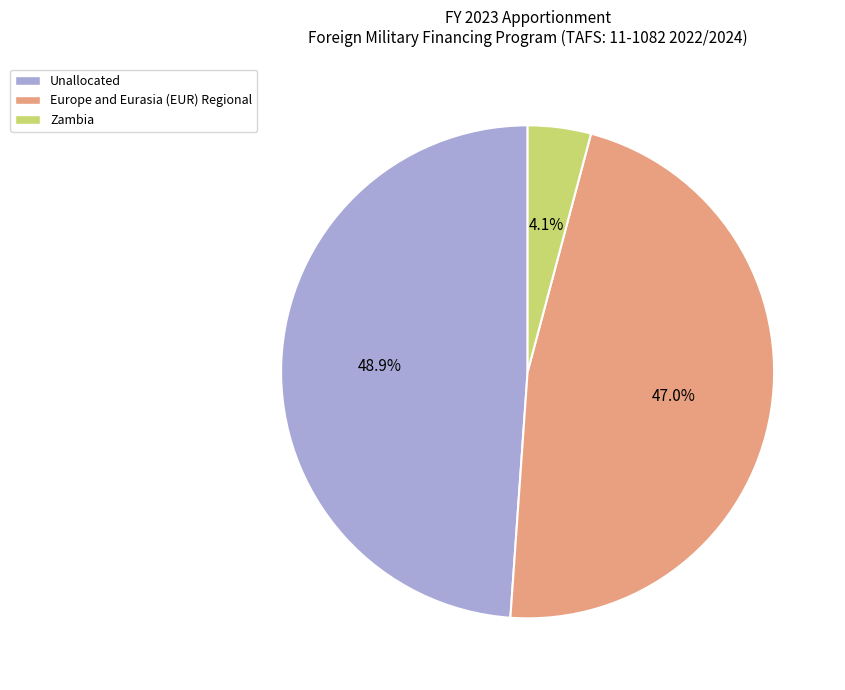

To the nearest percent, what portion does Europe and Eurasia (EUR) Regional represent?

47%